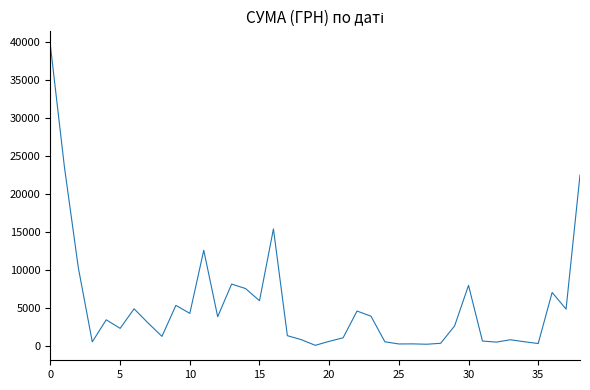

What is the maximum value shown in the chart?

39389.0